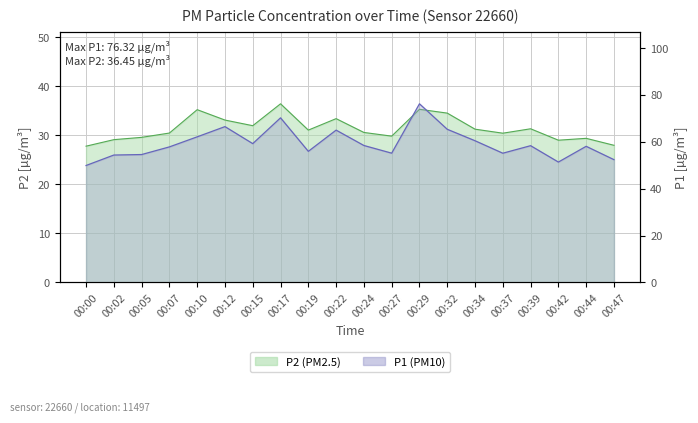

True or false: P2 and P1 intersect in this chart.

False